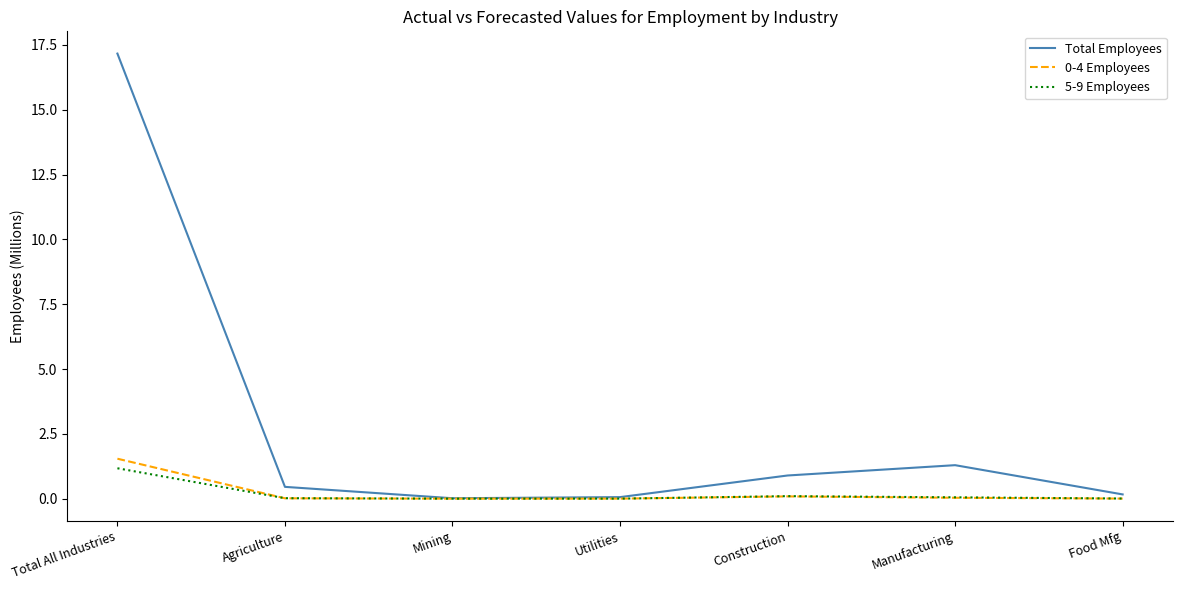

Which series has the widest spread of values?

Total Employees